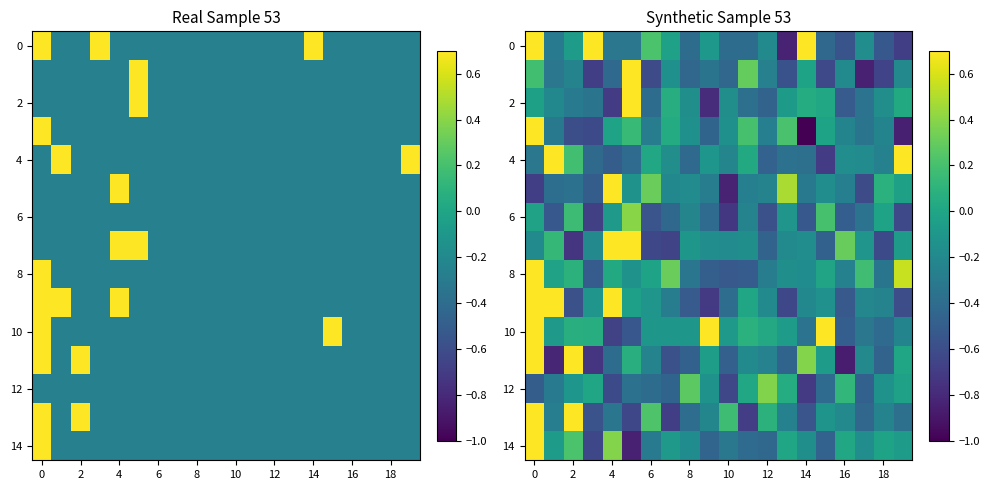

What is the approximate value of 12 at 0?

-0.5